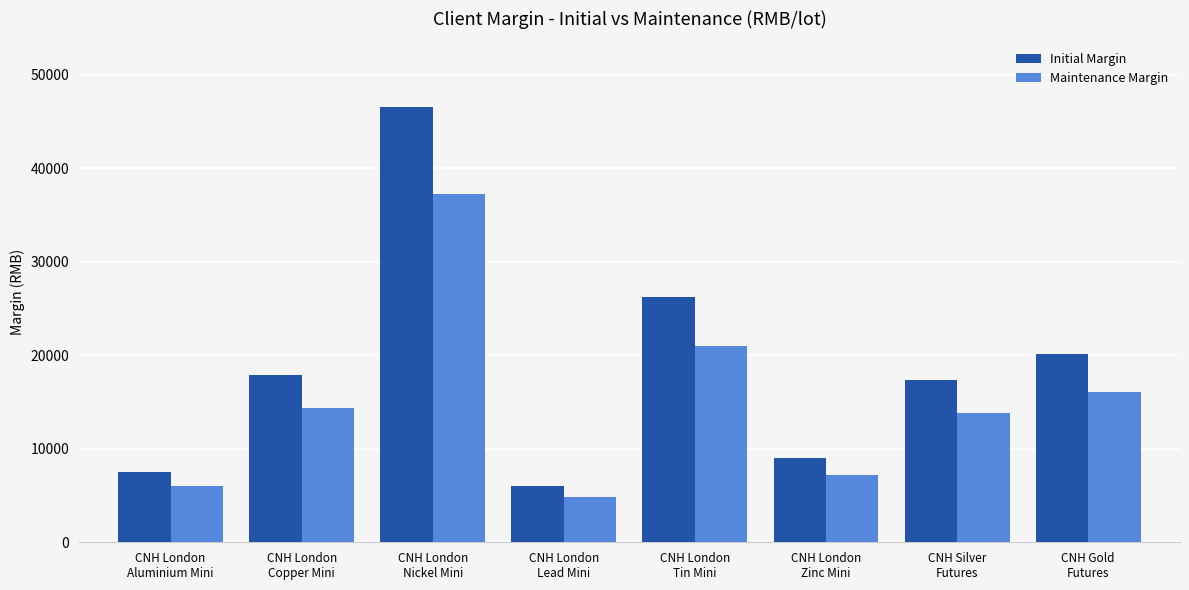

What is the label of the 6th bar from the right?

CNH London
Nickel Mini